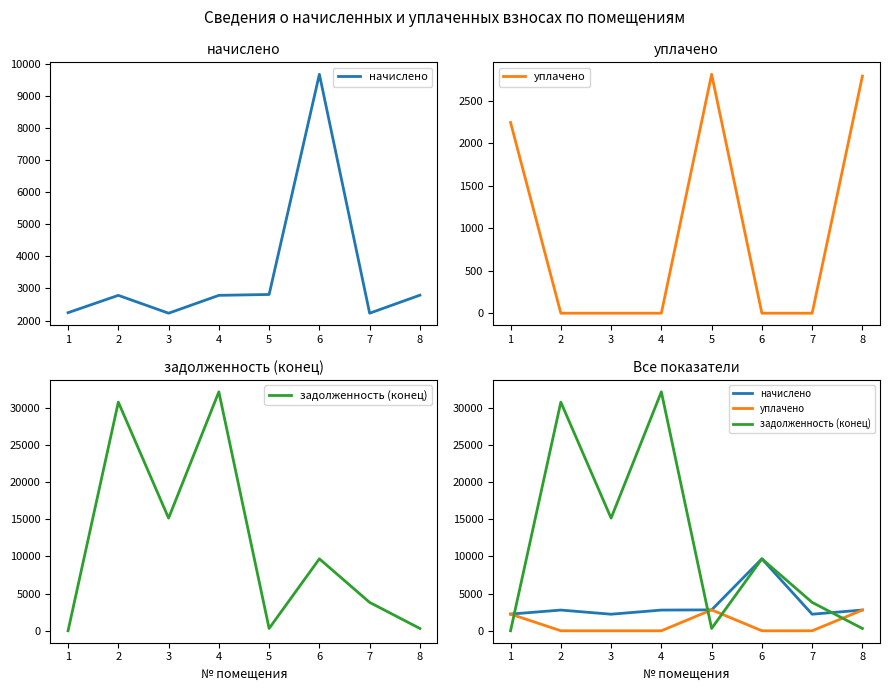

List the series in order of their peak value, lowest first.

уплачено, начислено, задолженность (конец)